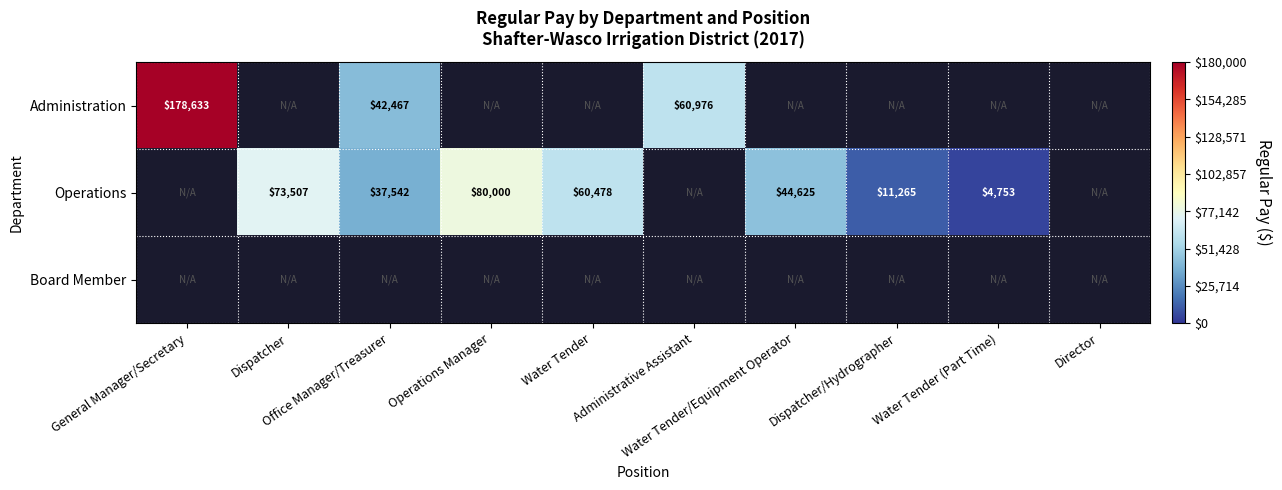

What is the smallest value displayed?

4753.0